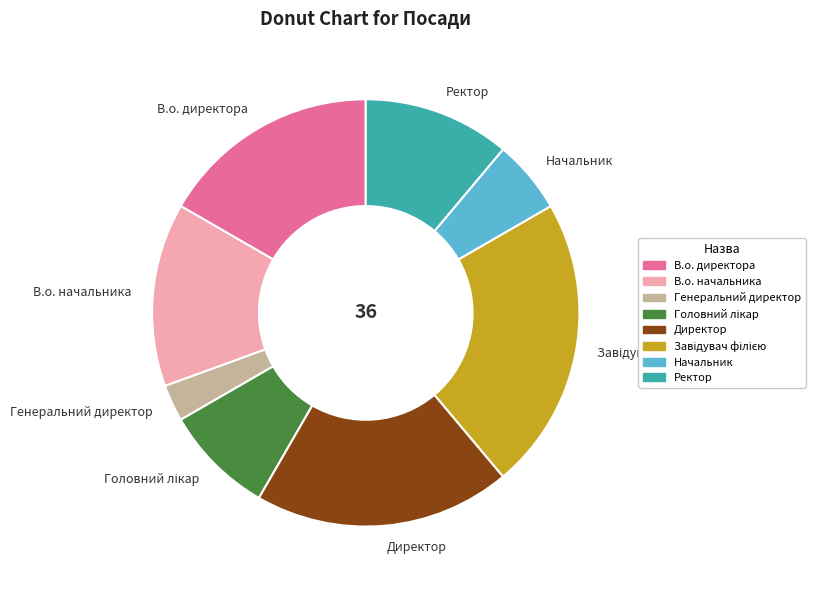

Is there any slice that represents more than half of the pie?

No